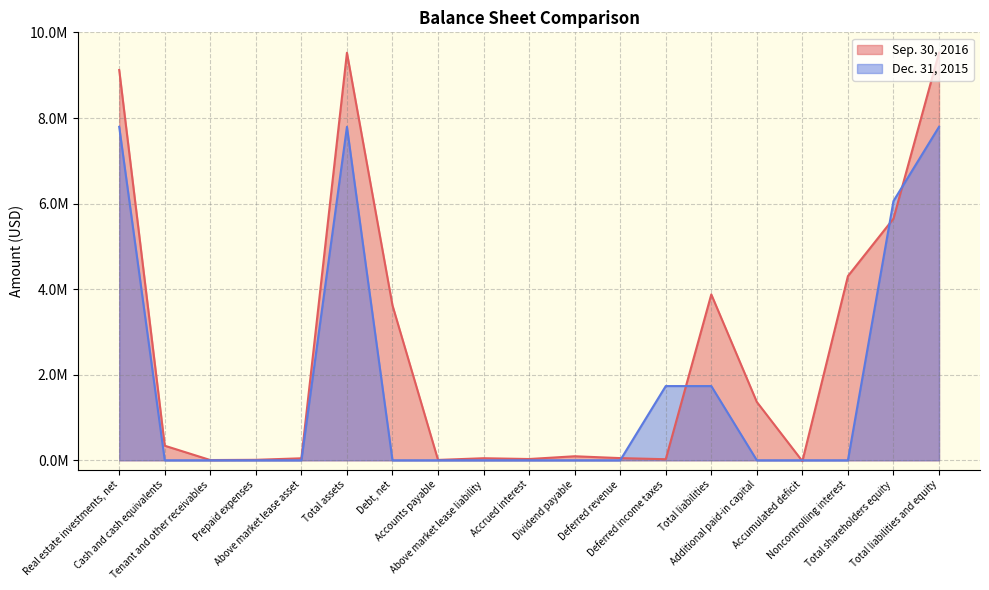

What is the sum of the Sep. 30, 2016 values at Deferred income taxes and Tenant and other receivables?

30482